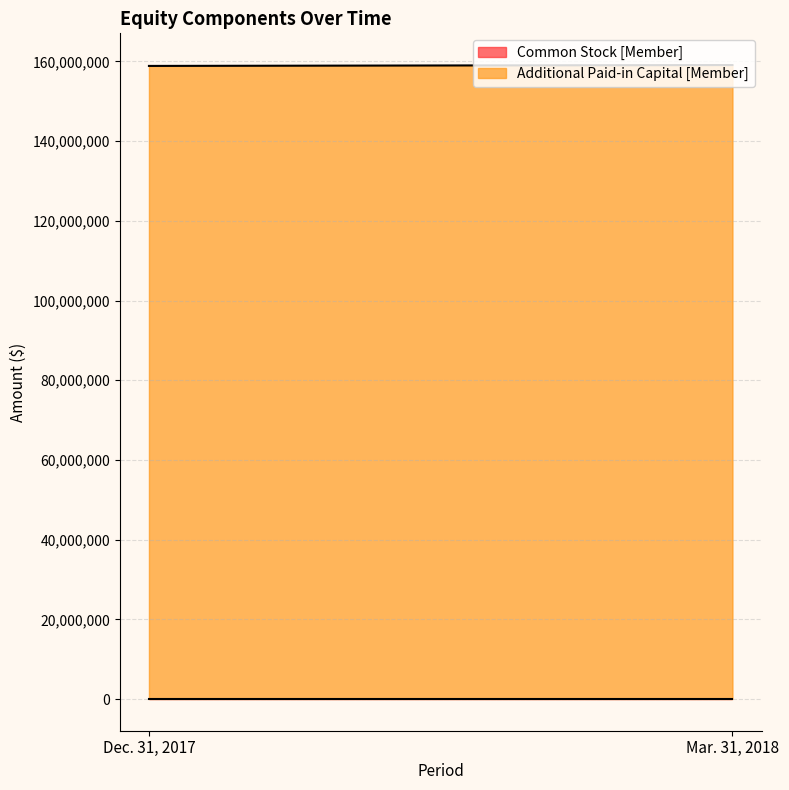

True or false: Additional Paid-in Capital [Member] has a value of 211568498 at Dec. 31, 2017.

False